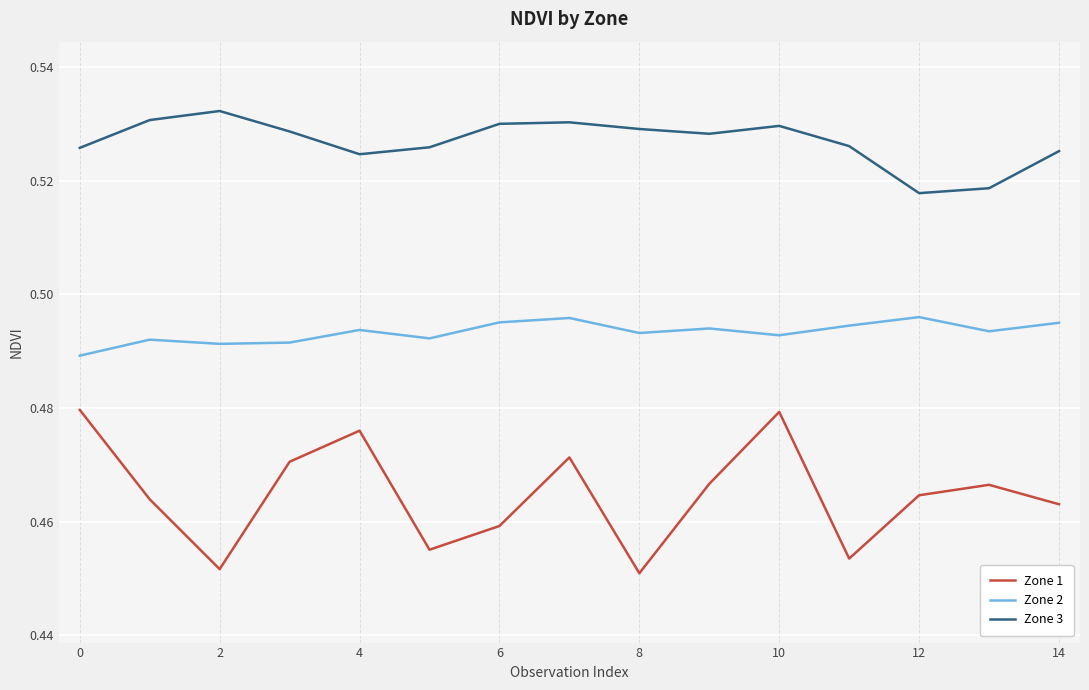

Which series has the widest spread of values?

Zone 1